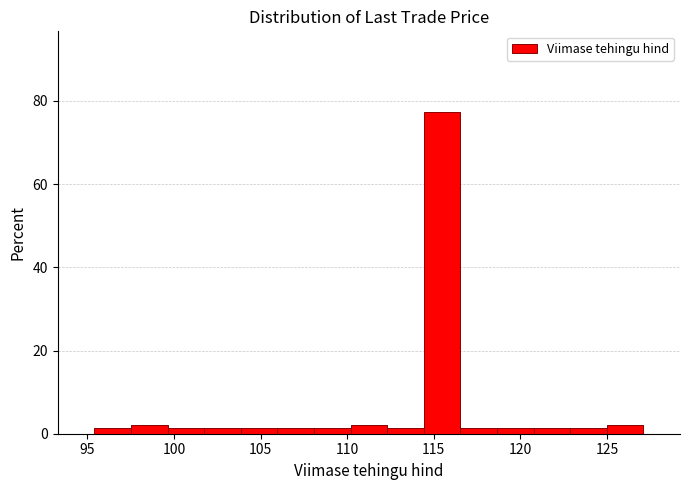

How tall is the bar that spans 125.0 to 127.0 on the x-axis? Neither the bar edges nor the heights are printed on the chart, so give them approximately, as read against the axes.

2